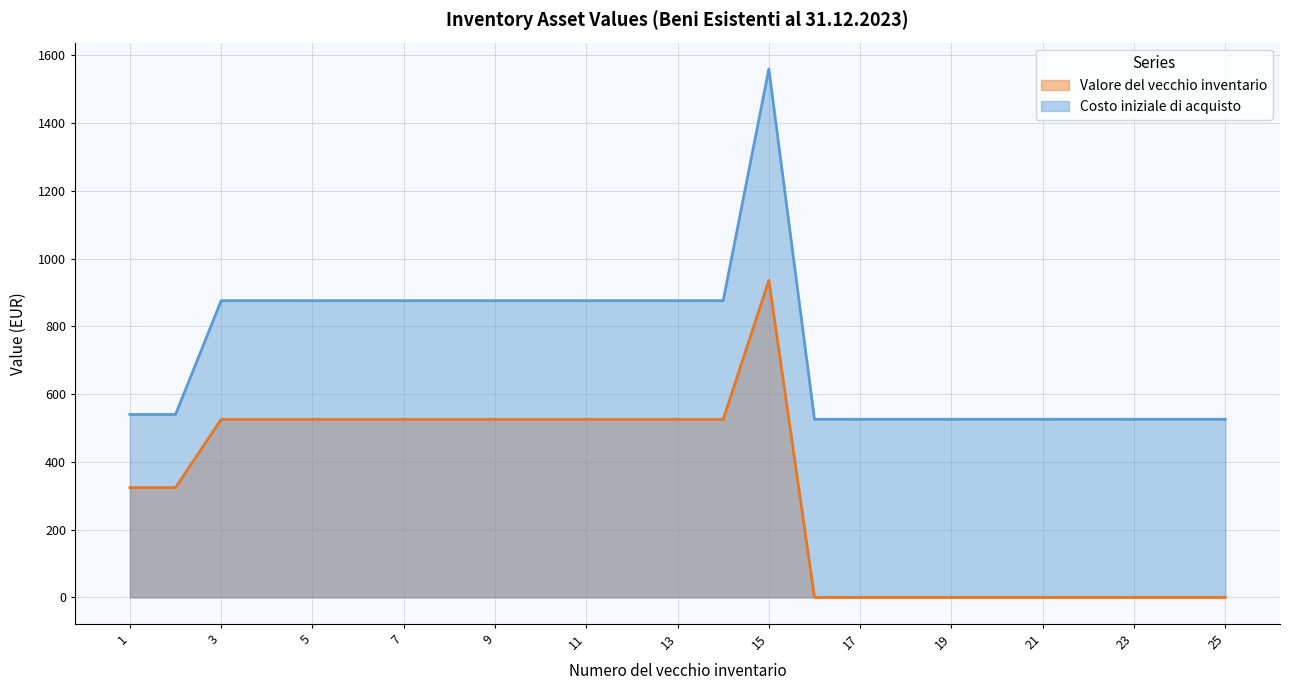

Where is Costo iniziale di acquisto nearest to the value 1042?

3